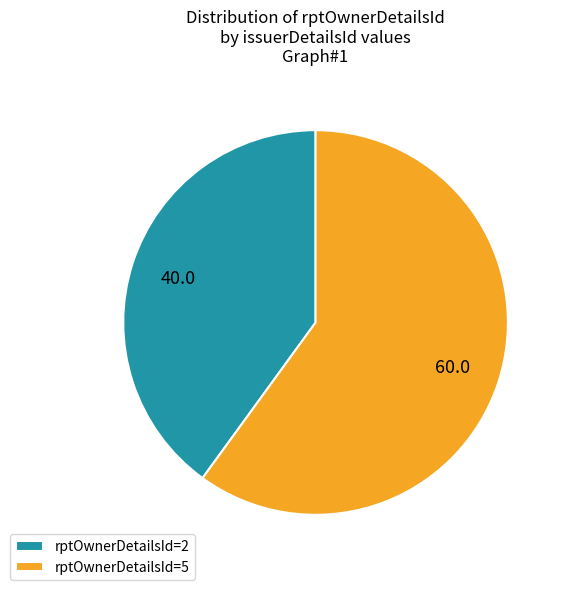

Is it true that rptOwnerDetailsId=5 is 60% of the pie?

True